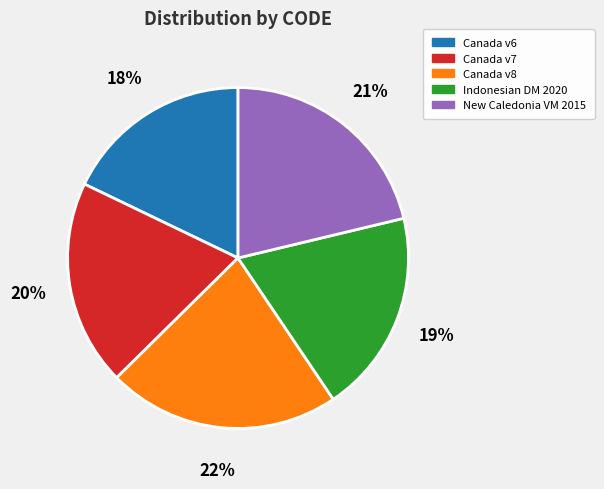

To the nearest percent, what portion does Canada v6 represent?

18%